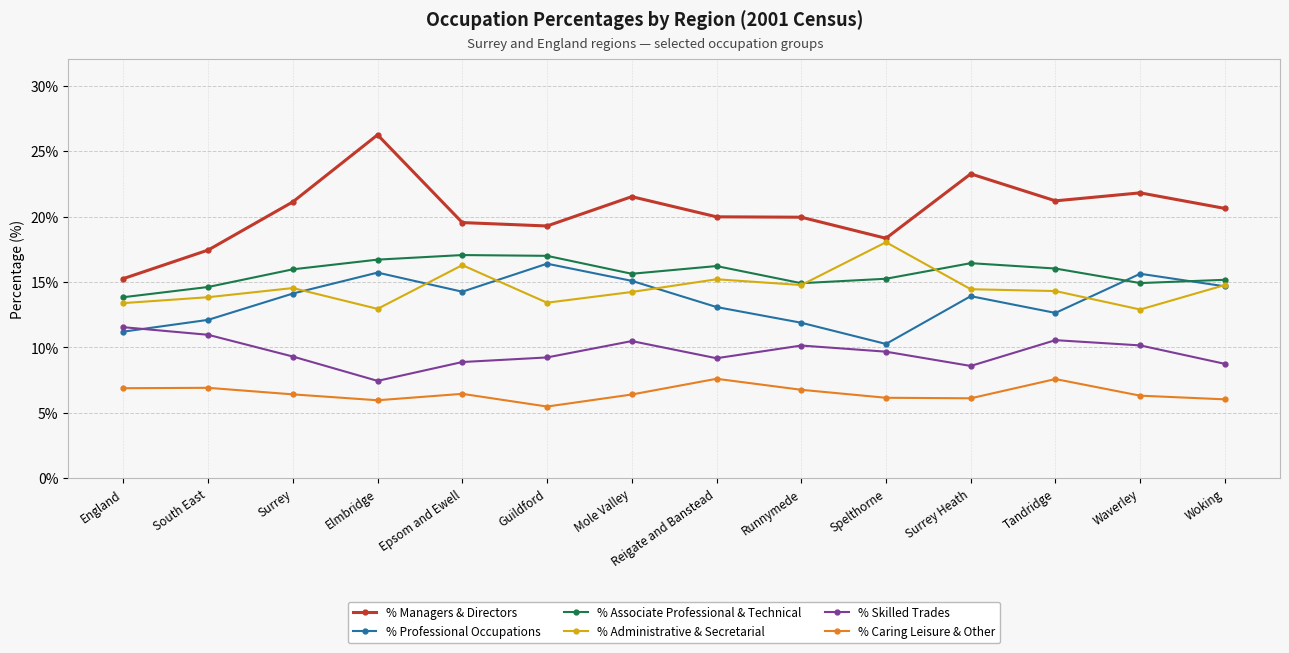

What is the minimum value for % Managers & Directors?

15.3